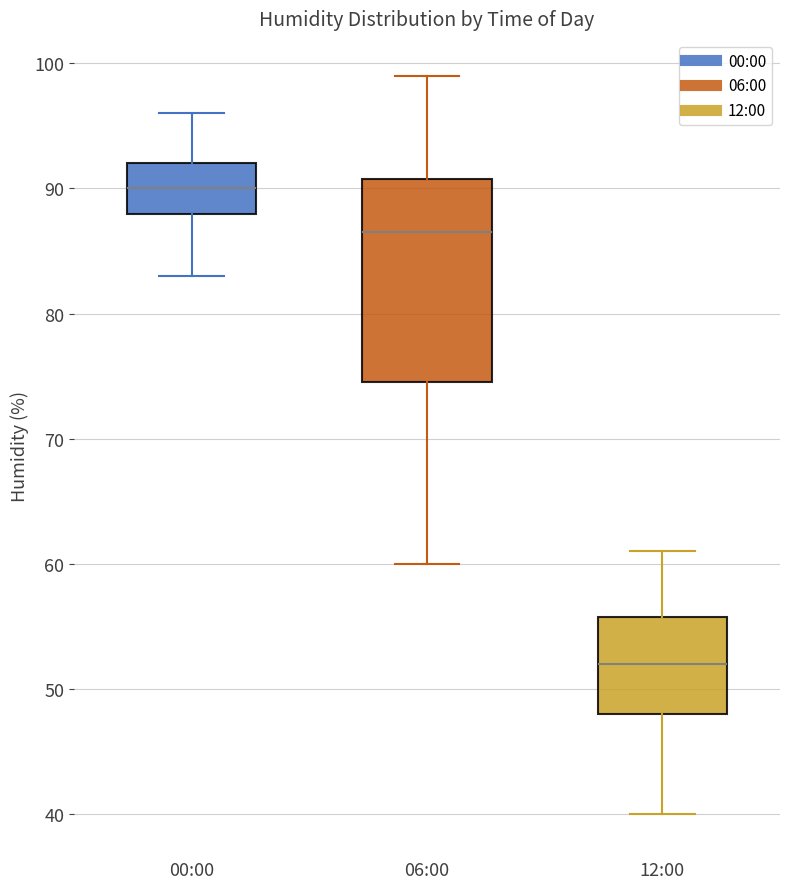

Which box's median line is the lowest?

12:00